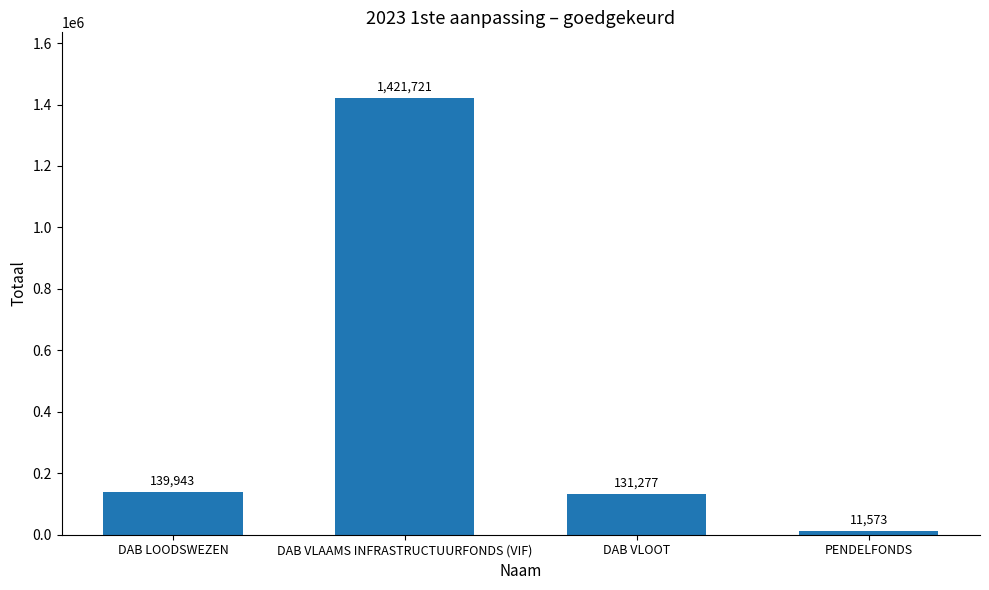

List the labels in order of value, largest first.

DAB VLAAMS INFRASTRUCTUURFONDS (VIF), DAB LOODSWEZEN, DAB VLOOT, PENDELFONDS